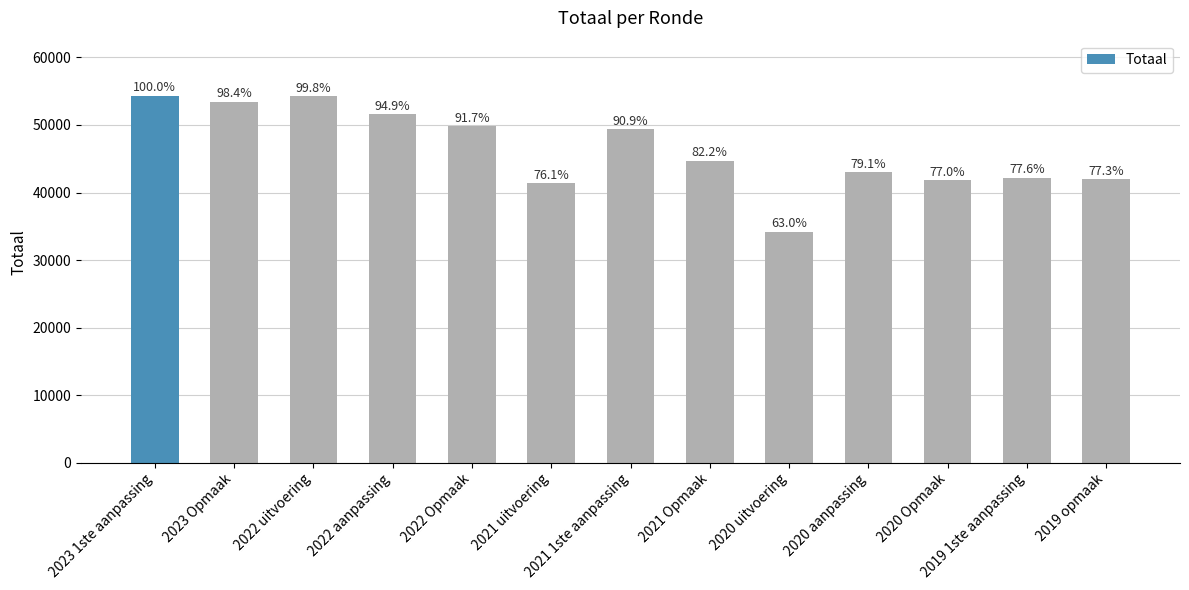

List the labels in order of value, largest first.

2023 1ste aanpassing, 2022 uitvoering, 2023 Opmaak, 2022 aanpassing, 2022 Opmaak, 2021 1ste aanpassing, 2021 Opmaak, 2020 aanpassing, 2019 1ste aanpassing, 2019 opmaak, 2020 Opmaak, 2021 uitvoering, 2020 uitvoering